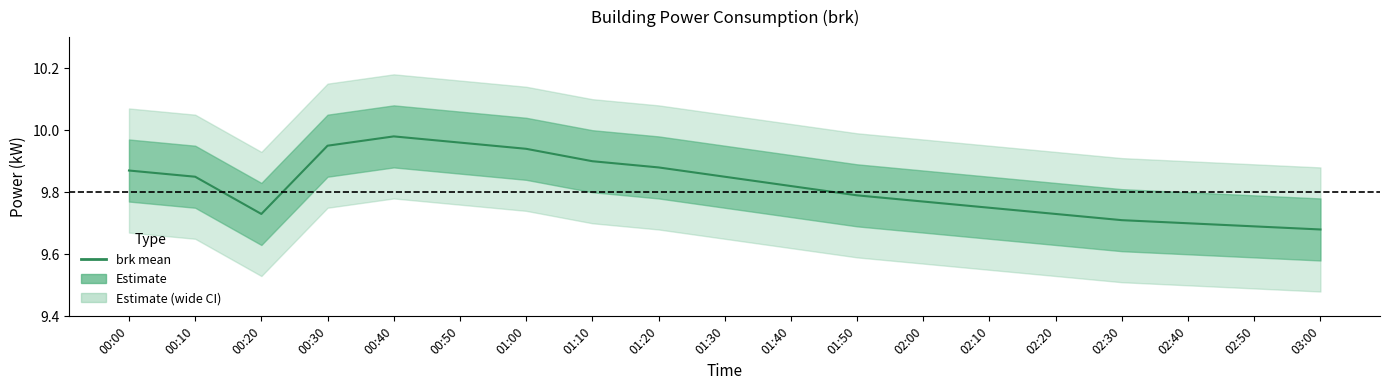

What is the difference between the maximum and minimum values?

0.3